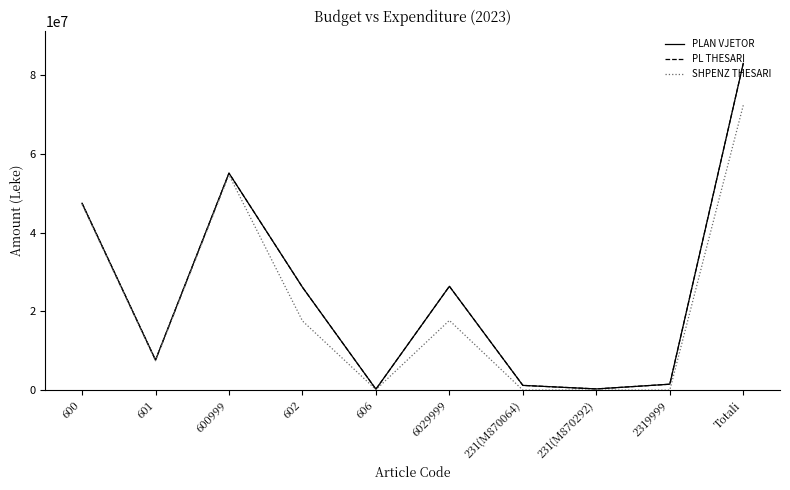

Does the chart have visible grid lines?

No